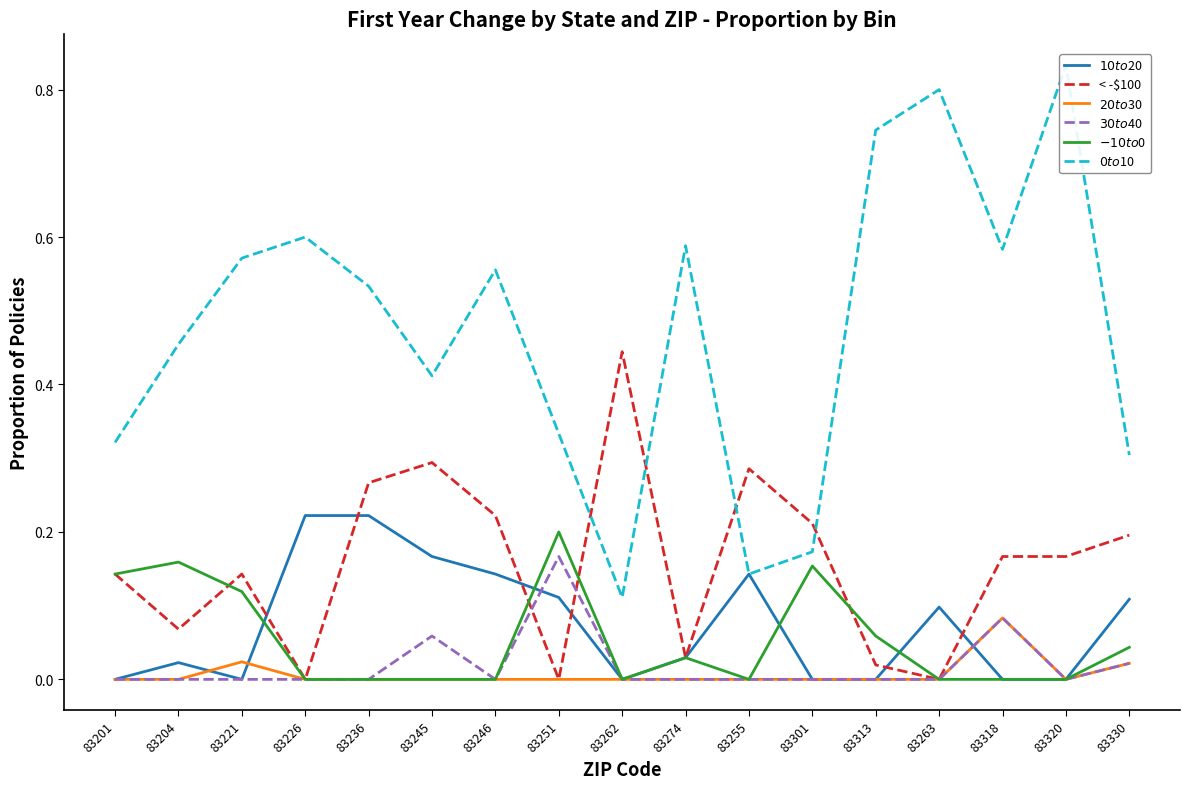

The value of $-10 to $0 at 83313 is 0.1. True or false?

False